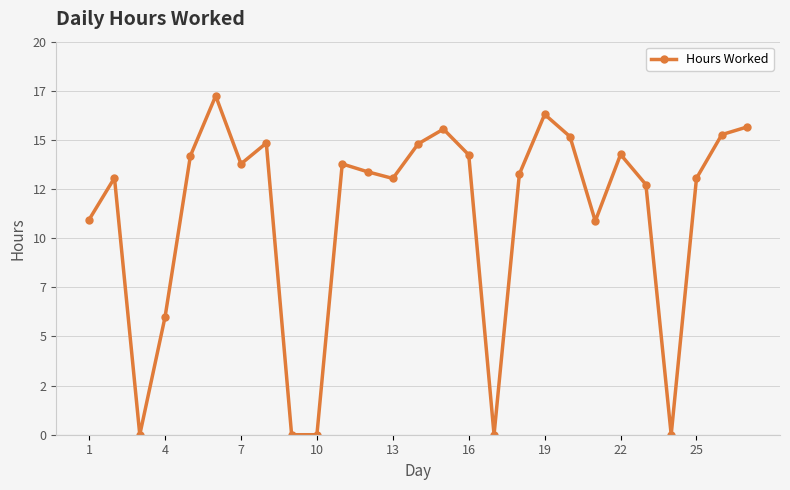

Does the chart have visible grid lines?

Yes